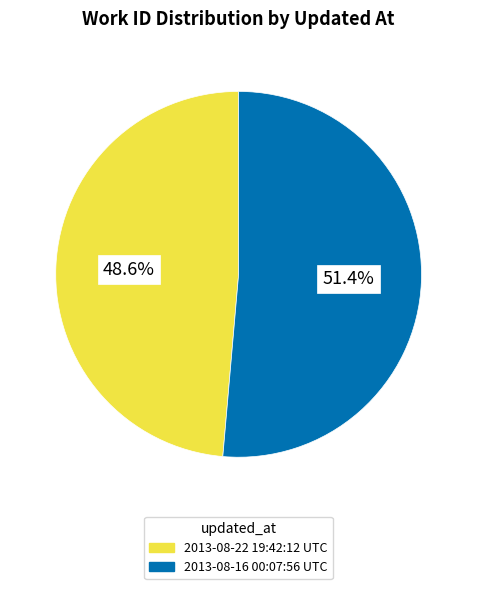

Which category has the biggest portion of the pie?

2013-08-16 00:07:56 UTC